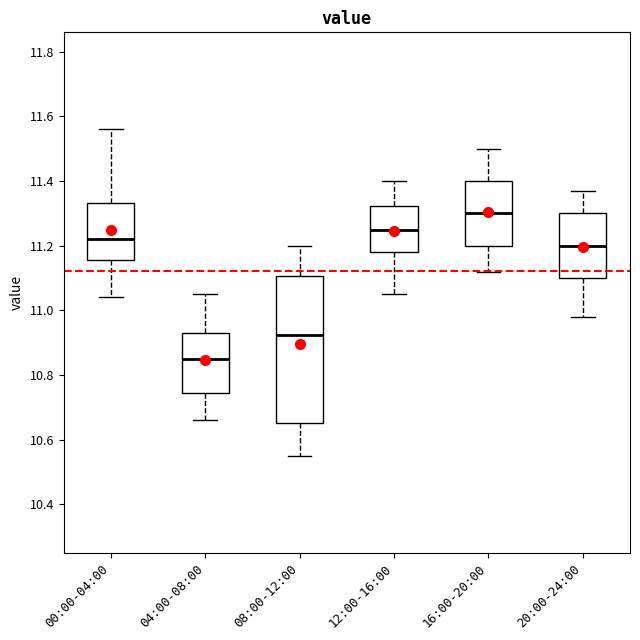

Where does the lower whisker of the box for 20:00-24:00 end on the y-axis? The values are not printed on the chart, so give them approximately, as read against the axis.

10.98